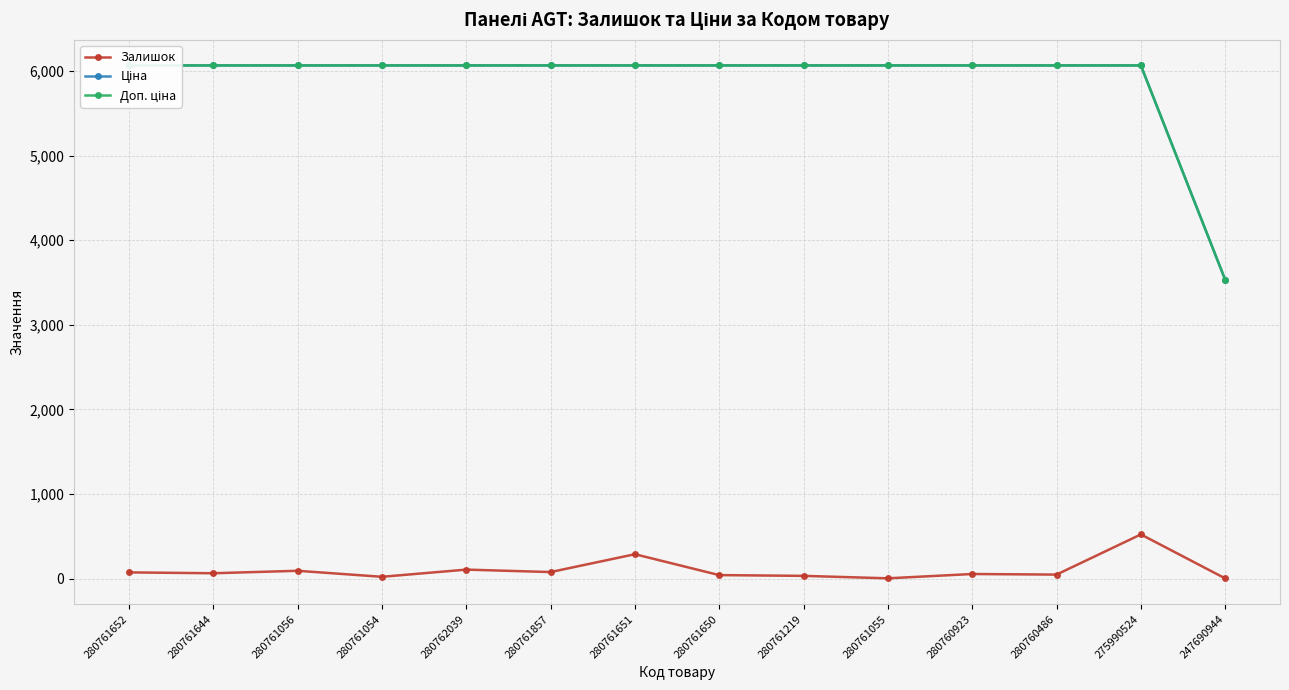

Is it true that Залишок equals 1.2 at 280761055?

False